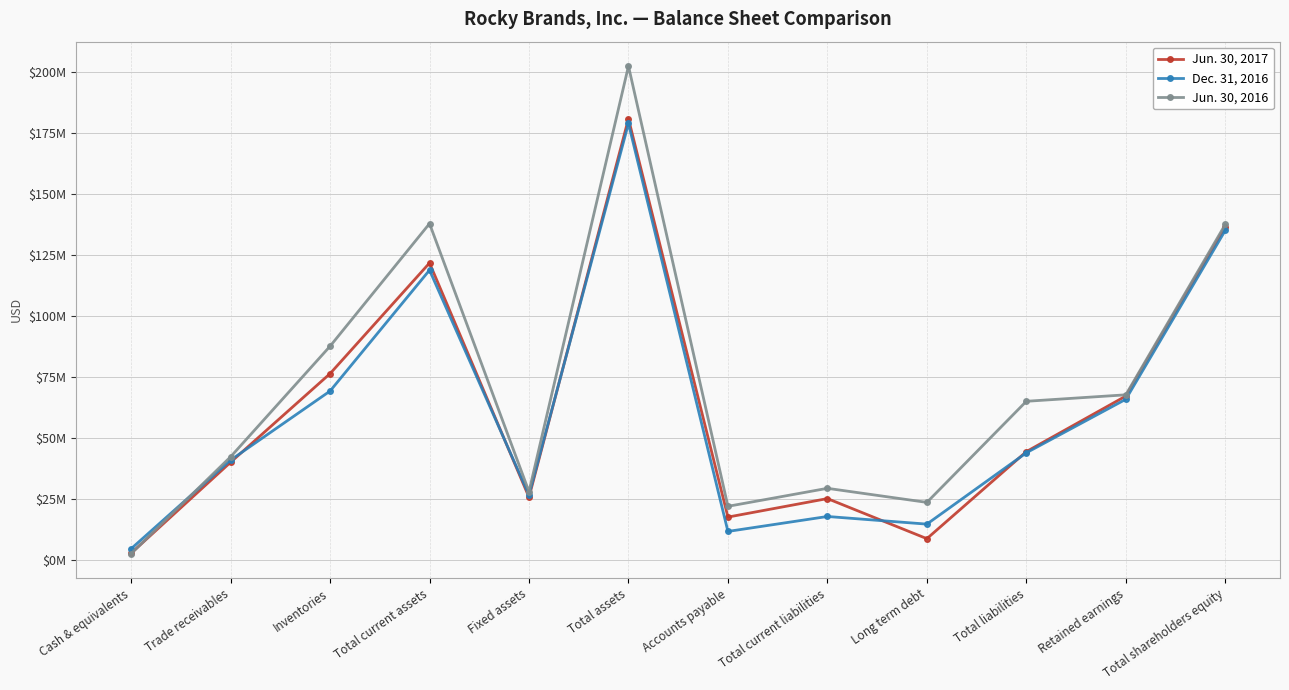

What is the difference between the Dec. 31, 2016 values at Trade receivables and Cash & equivalents?

36364078